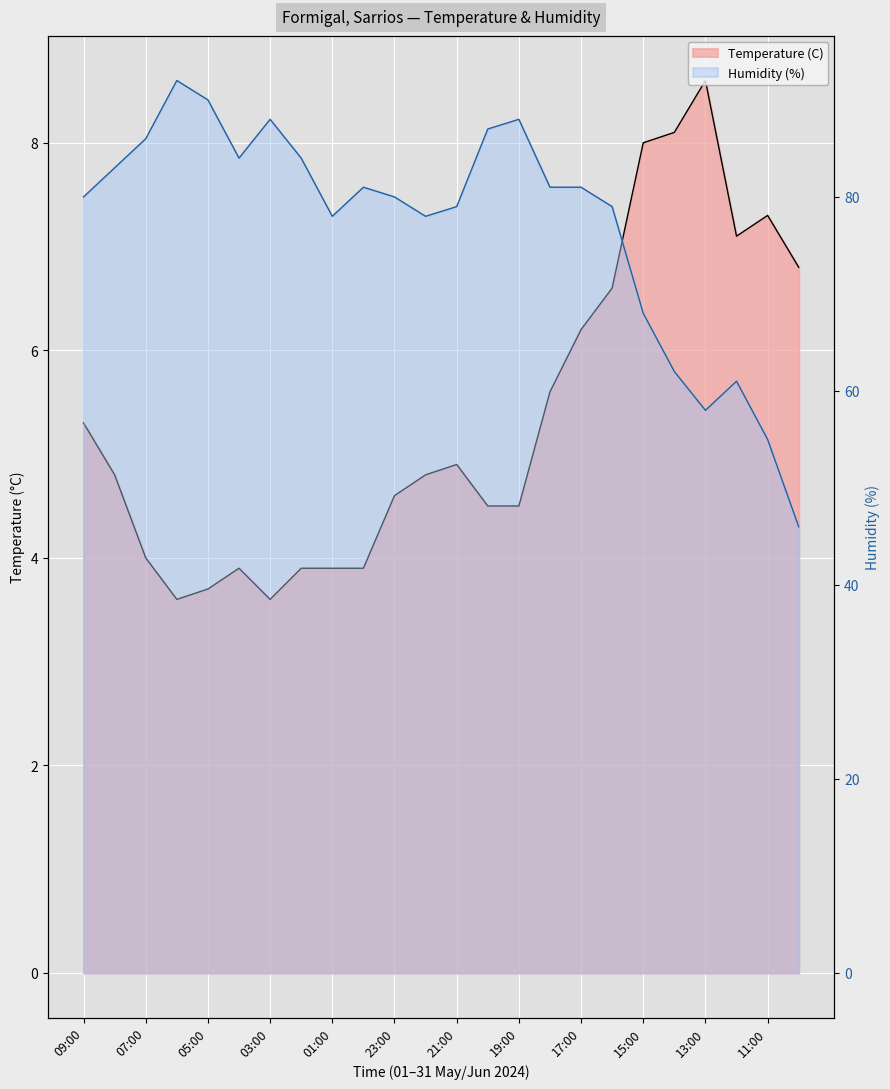

List the series in order of their peak value, lowest first.

Temperature (C), Humidity (%)